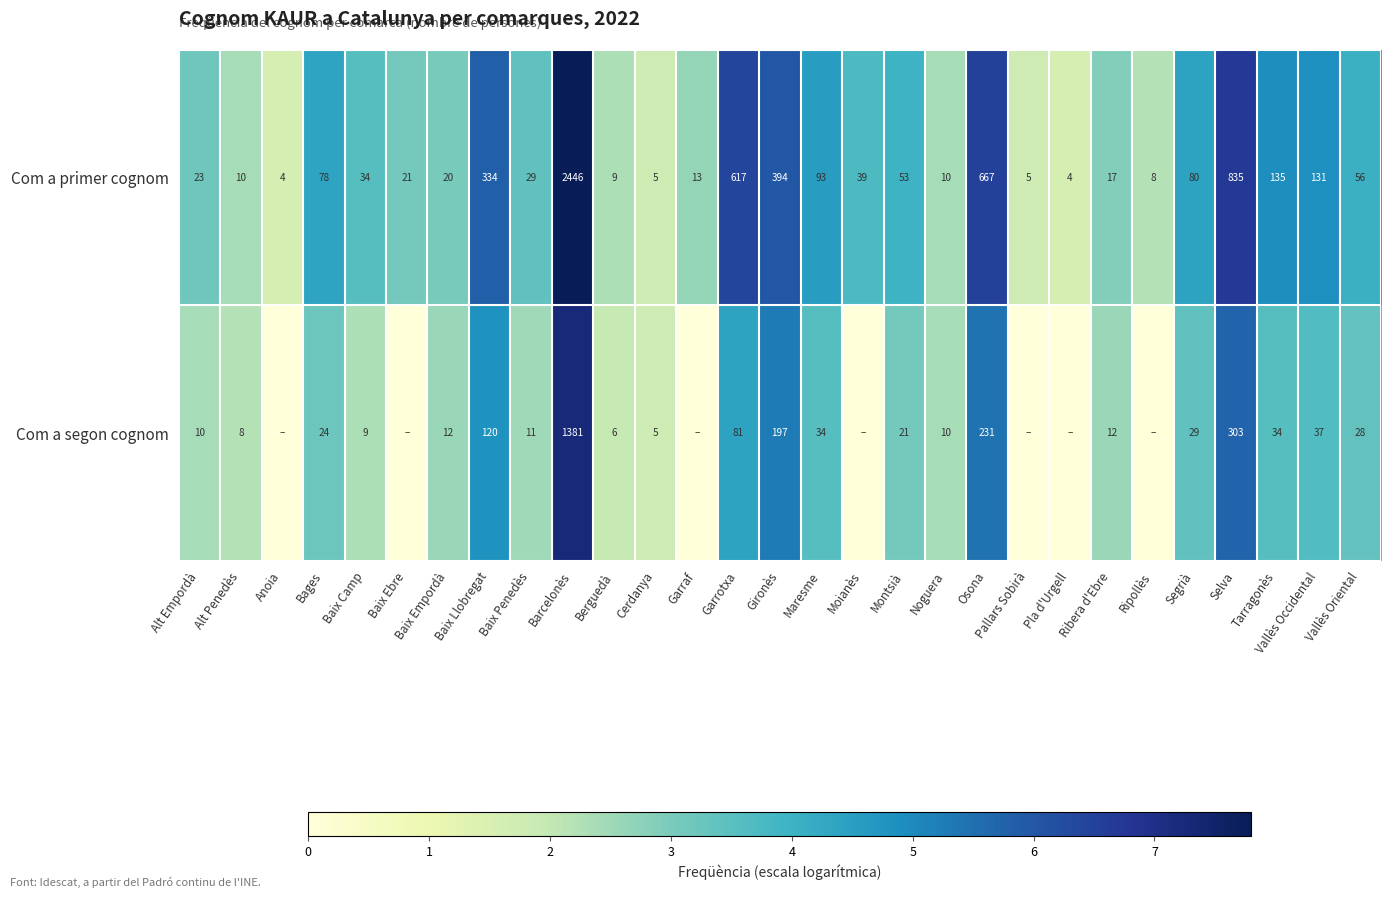

At how many categories does at least one series exceed 2?

25